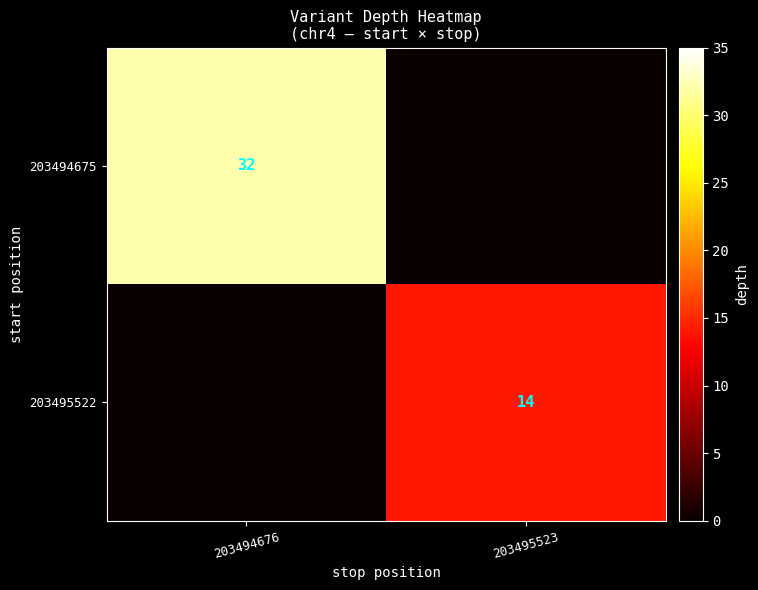

True or false: 203495522 has a value of 14 at 203495523.

True